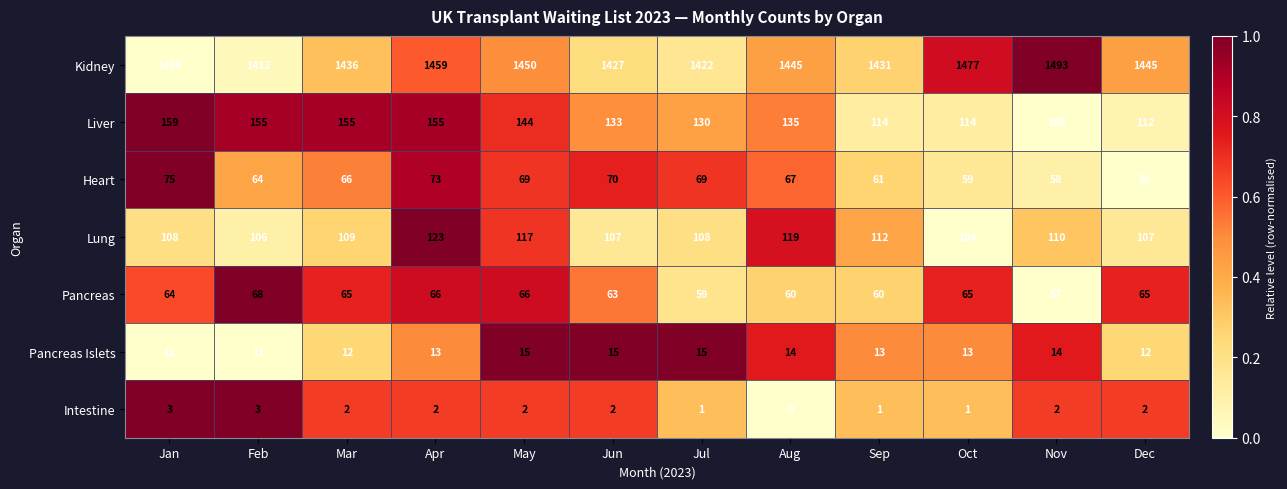

Is the value of Intestine at Jan greater than the value of Lung at Jul?

No